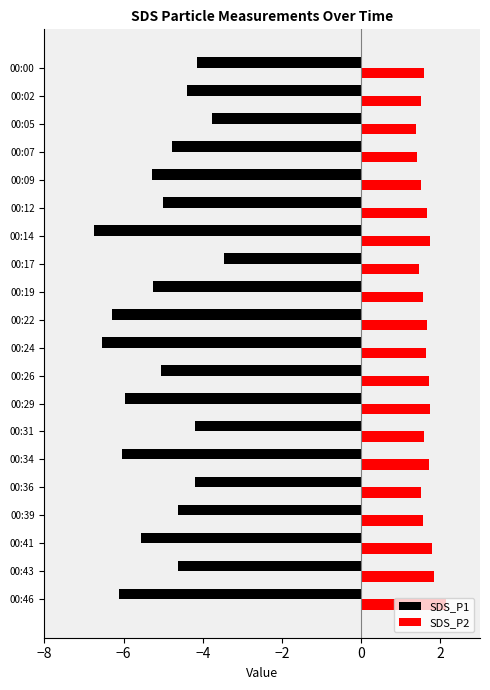

What is the highest value of the SDS_P1 series?

-3.5